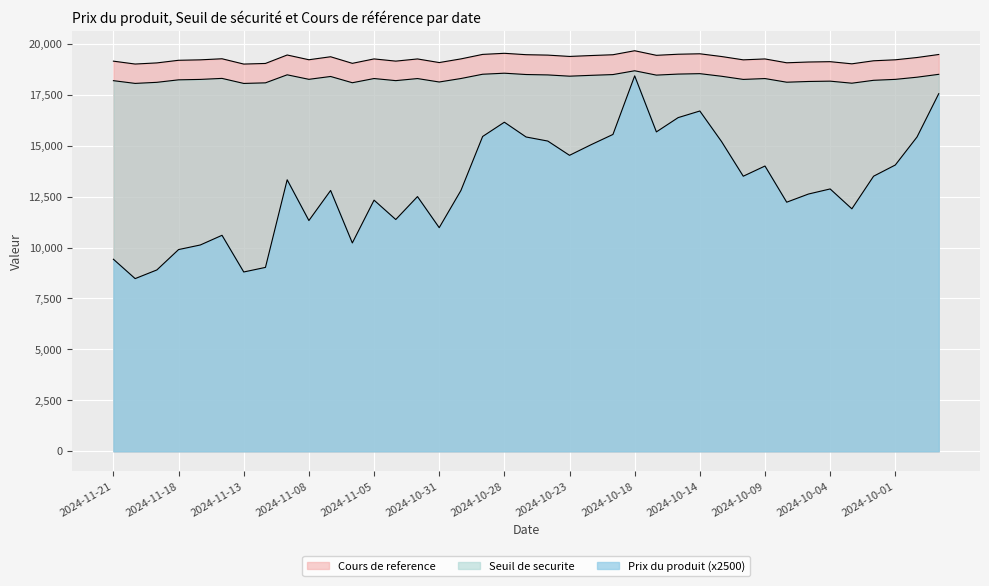

Does the chart display data point markers on the line(s)?

No